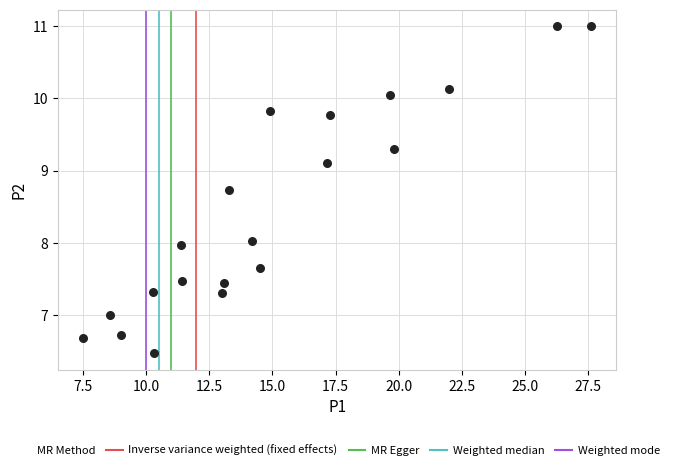

What is the range of Y values (max minus min)?

4.5